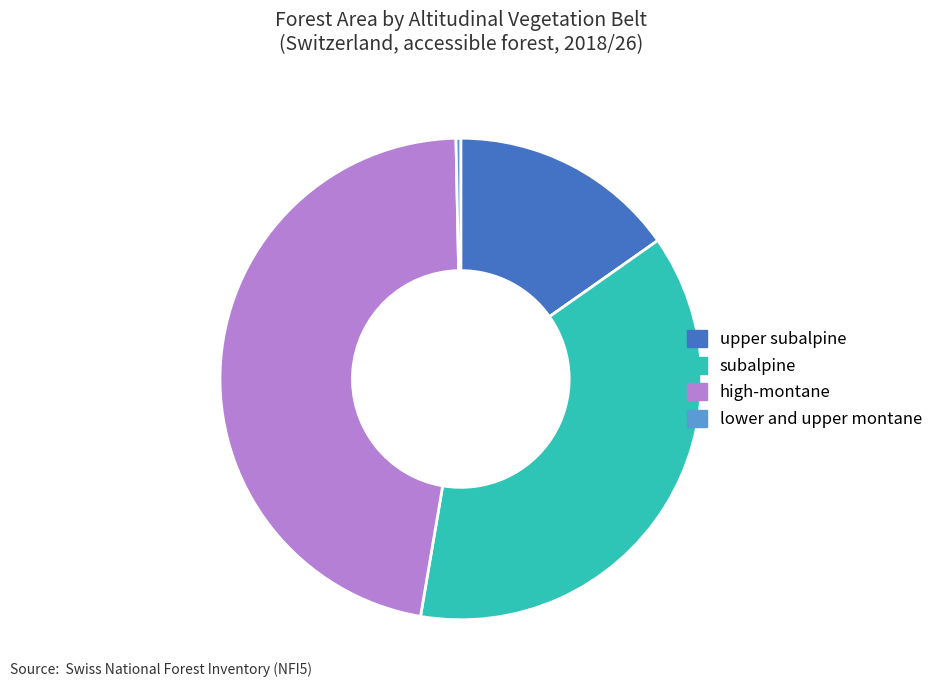

Which category has the smallest portion of the pie?

lower and upper montane